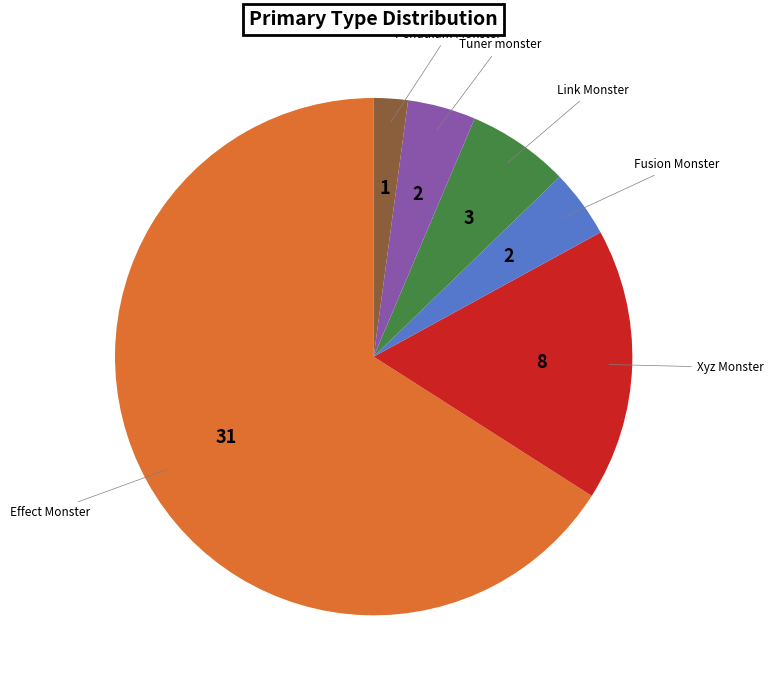

Count the number of slices in the pie.

6